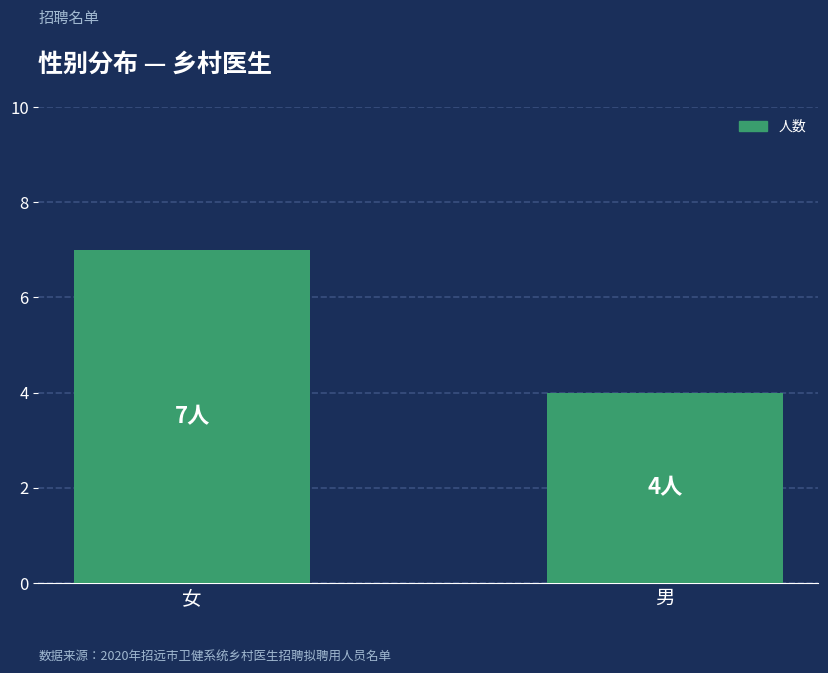

At which label is the value closest to 5?

男